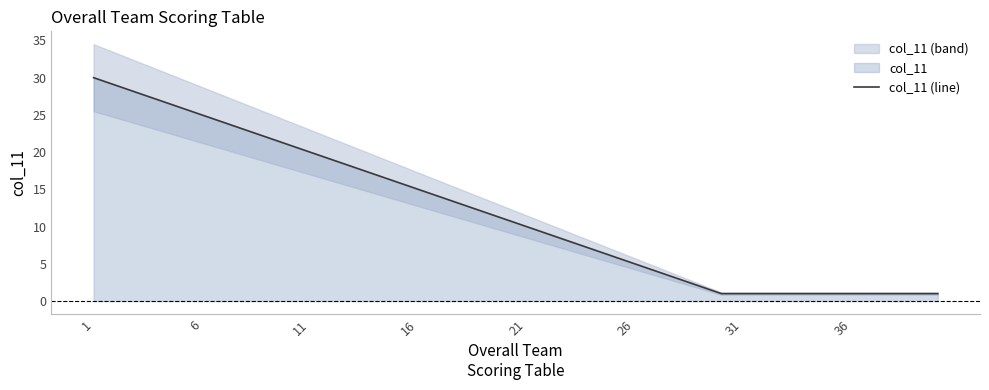

What is the label of the 24th point from the right?

16